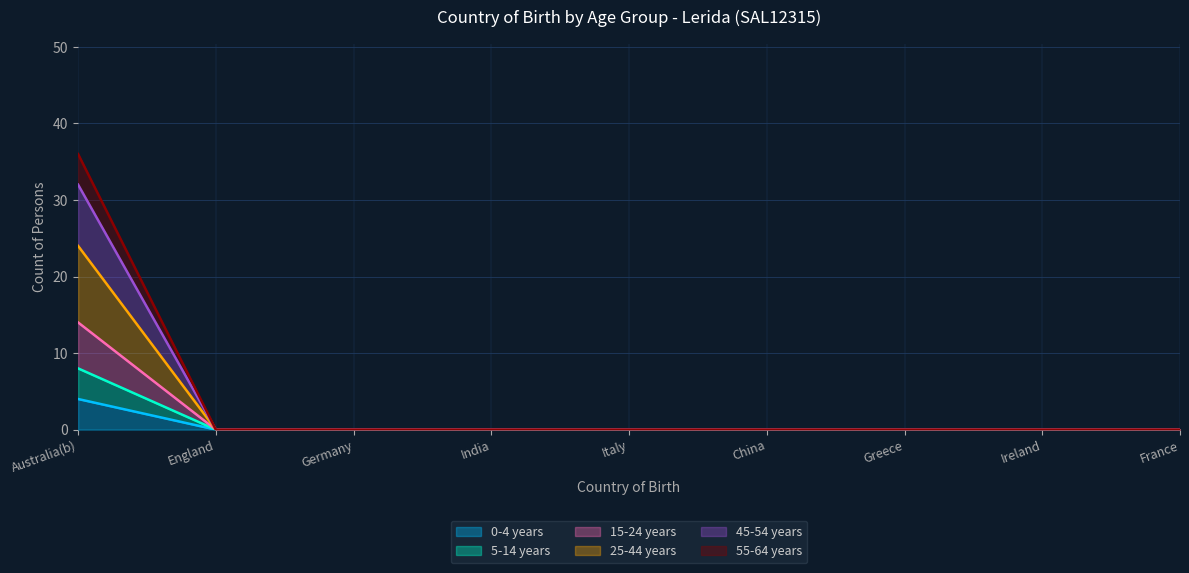

Does the chart display data point markers on the line(s)?

No